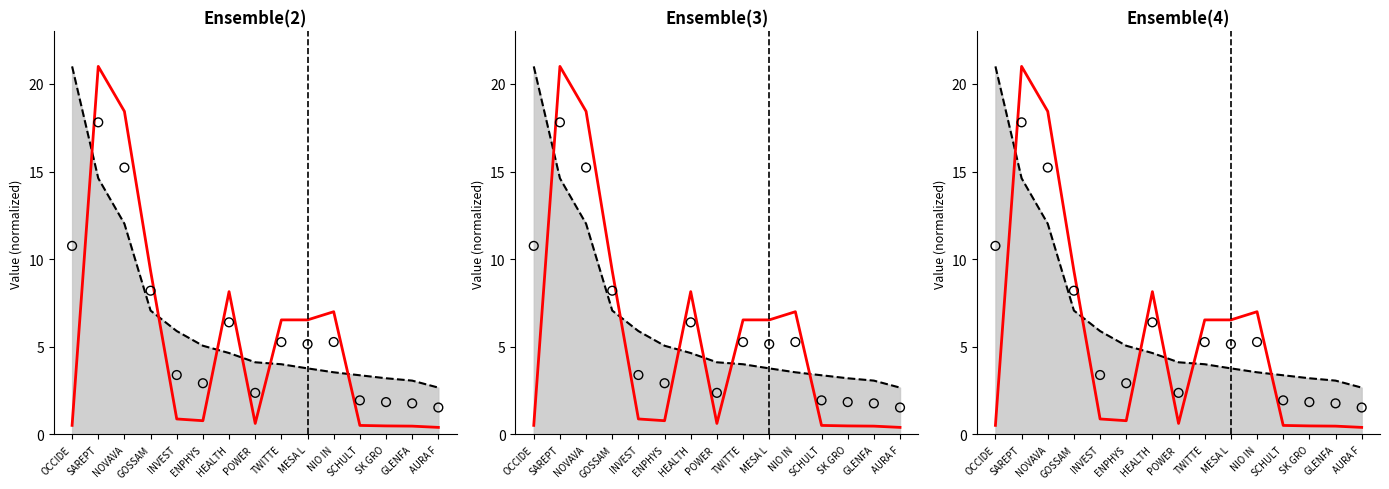

At how many categories does at least one series exceed 16?

3